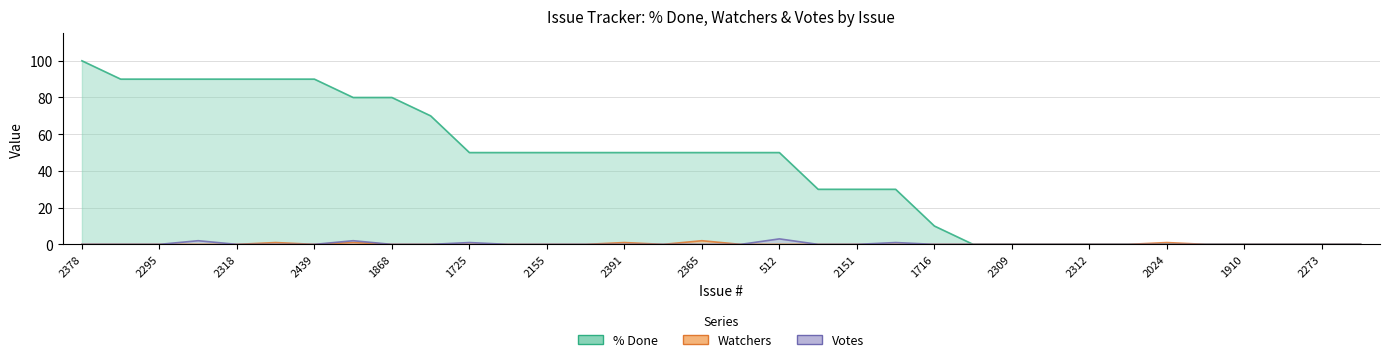

Where is Votes nearest to the value 1?

1725